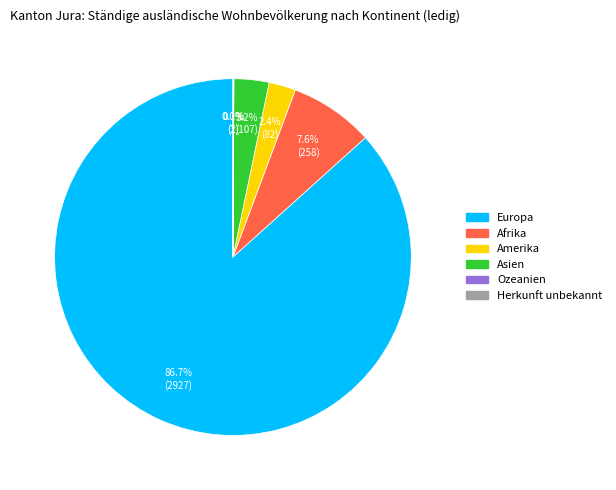

Is there any slice that represents more than half of the pie?

Yes